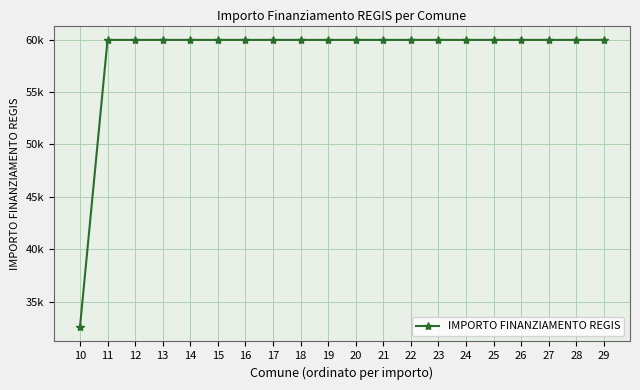

How many lines are shown in the chart?

1